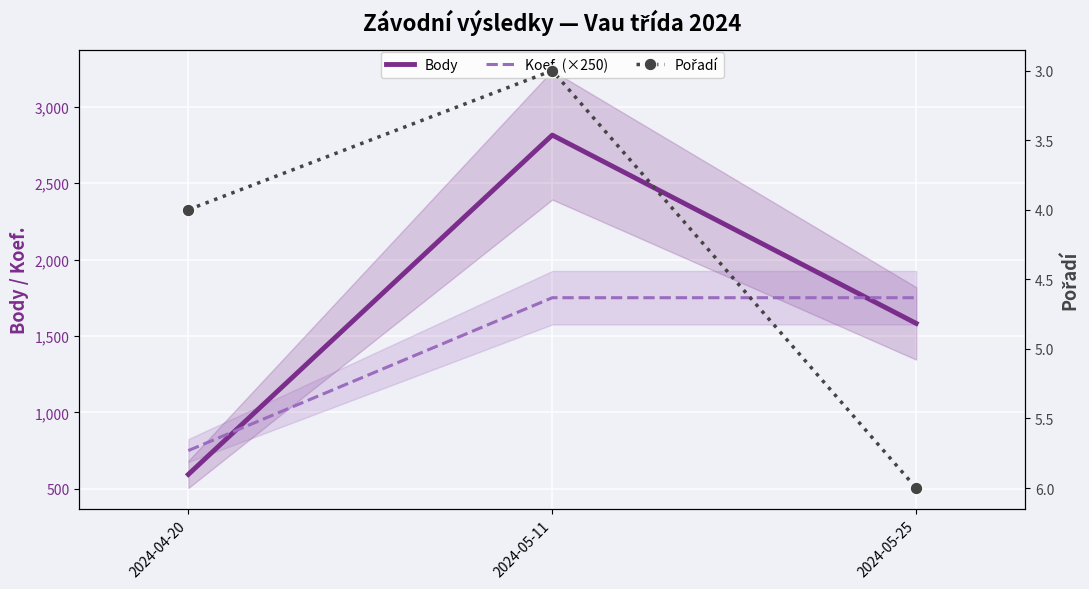

Is this an area chart (filled region under the line)?

No